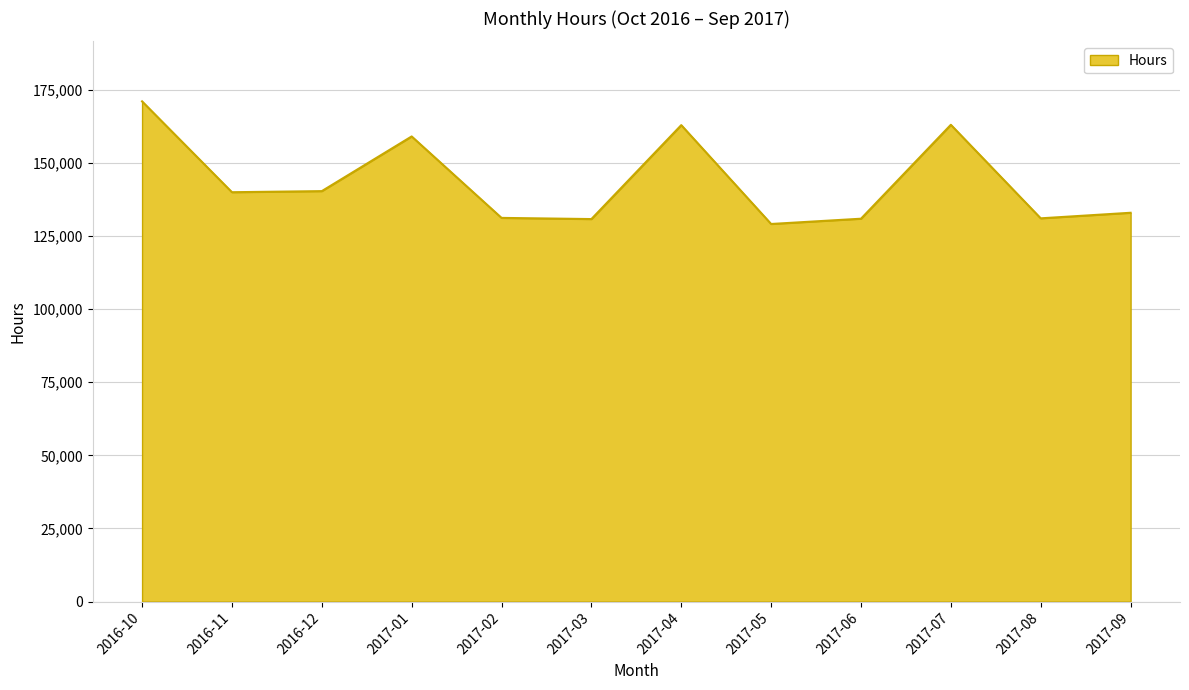

Where is the first local maximum?

2017-01